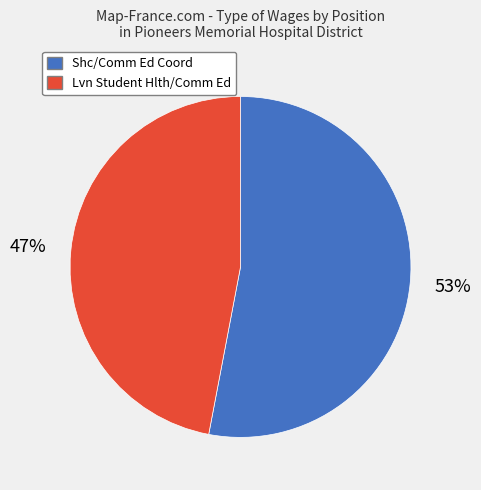

To the nearest percent, what is the average slice percentage?

50%